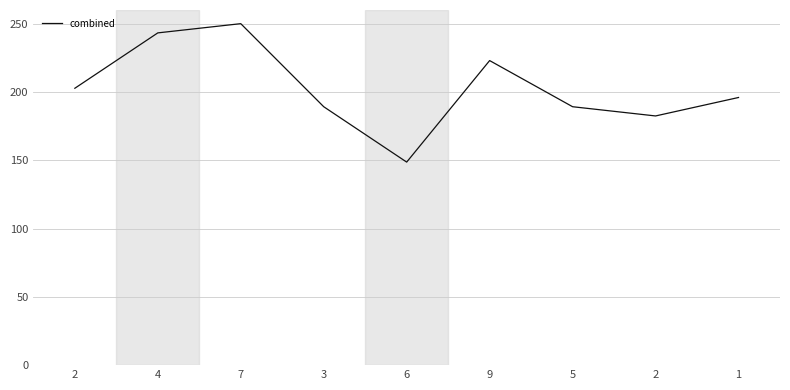

Reading right to left, list all the values displayed in this chart.

1=195.9	2=182.4	5=189.2	9=223.0	6=148.6	3=189.2	7=250.0	4=243.2	2=202.7